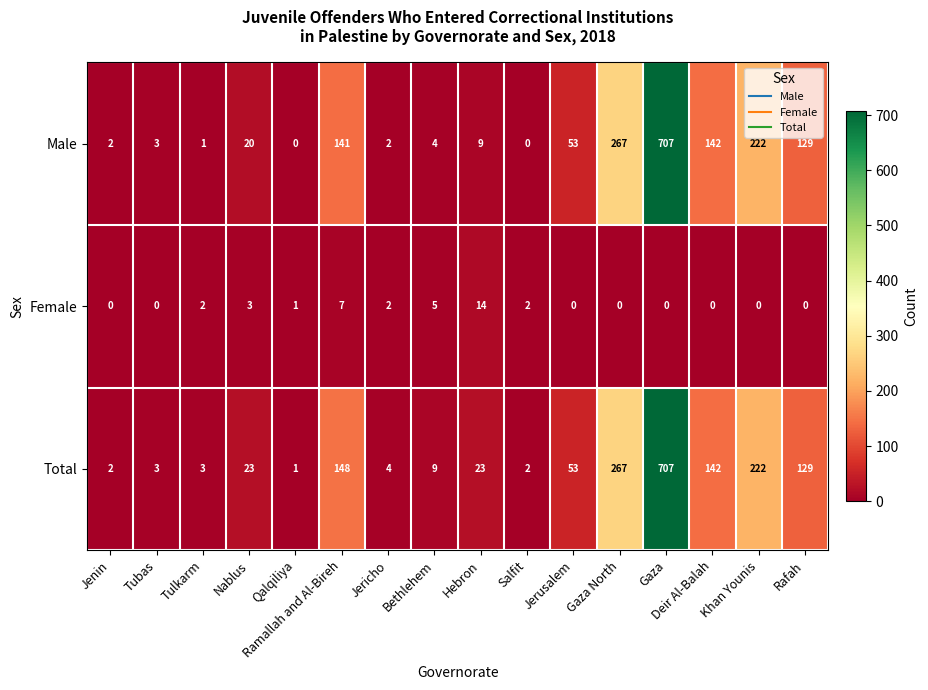

What is the sum of all Total values?

1738